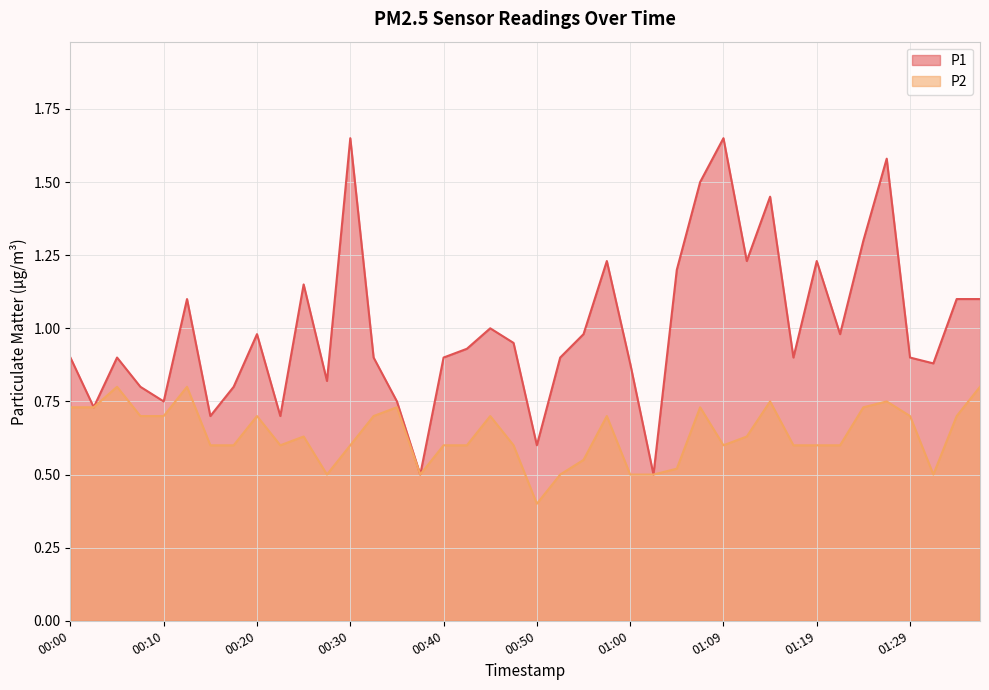

Reading right to left, transcribe all the data shown in this chart.

P1: 1.1	1.1	0.9	0.9	1.6	1.3	1.0	1.2	0.9	1.4	1.2	1.6	1.5	1.2	0.5	0.9	1.2	1.0	0.9	0.6	0.9	1.0	0.9	0.9	0.5	0.8	0.9	1.6	0.8	1.1	0.7	1.0	0.8	0.7	1.1	0.8	0.8	0.9	0.7	0.9
P2: 0.8	0.7	0.5	0.7	0.8	0.7	0.6	0.6	0.6	0.8	0.6	0.6	0.7	0.5	0.5	0.5	0.7	0.6	0.5	0.4	0.6	0.7	0.6	0.6	0.5	0.7	0.7	0.6	0.5	0.6	0.6	0.7	0.6	0.6	0.8	0.7	0.7	0.8	0.7	0.7